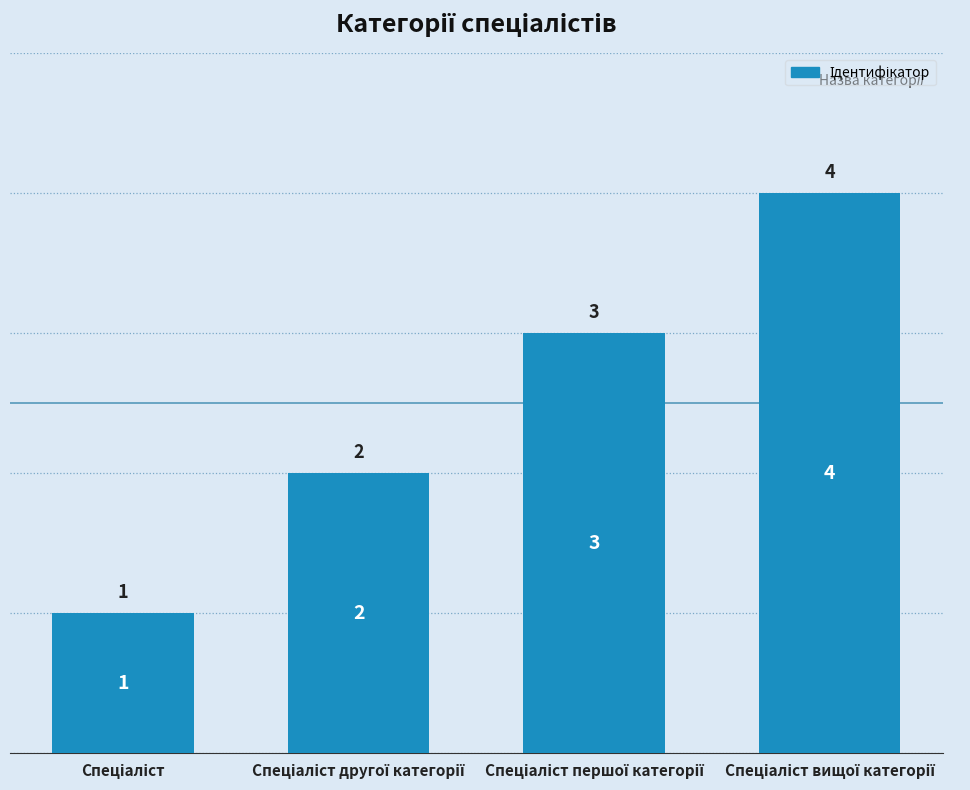

Reading left to right, what are all the values shown in this chart?

1	2	3	4